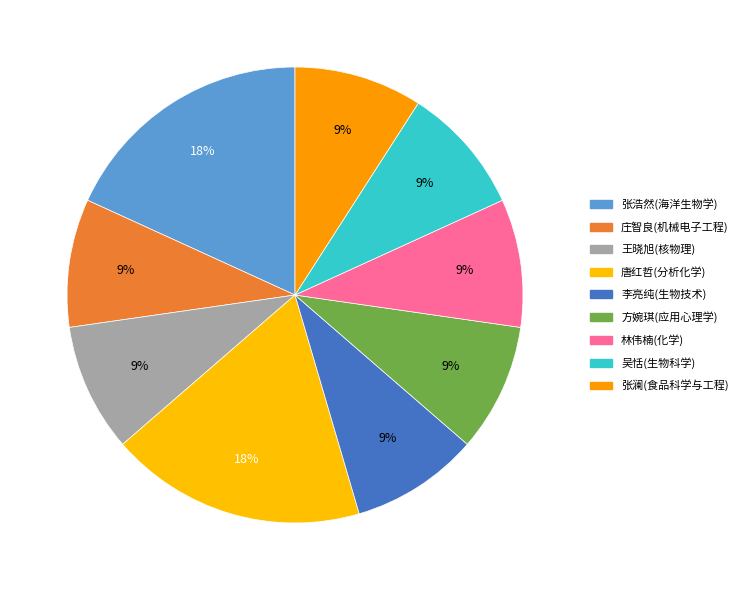

To the nearest percent, what is the average slice percentage?

11%